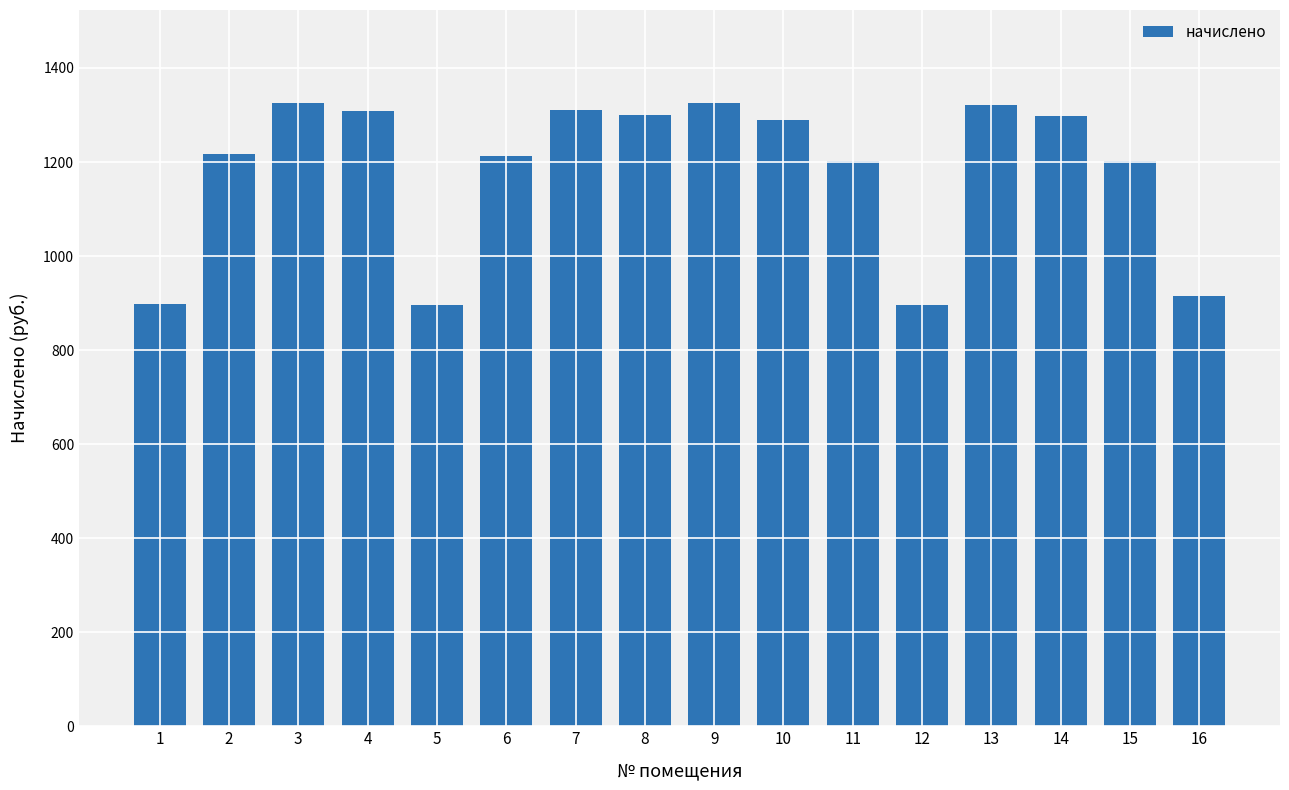

What is the ratio of the value at 12 to the value at 1?

1.0